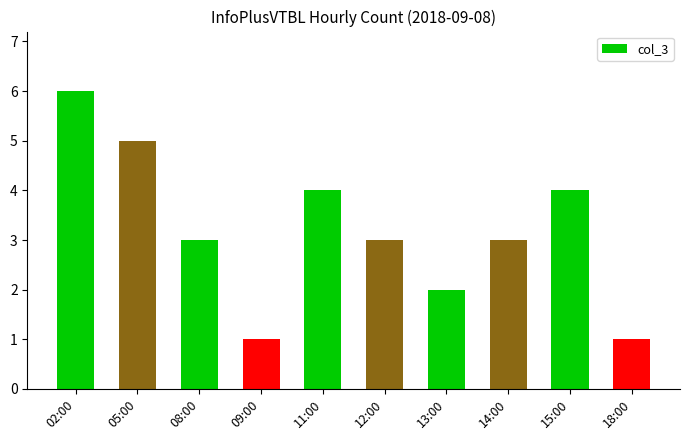

What is the sum of all values?

32